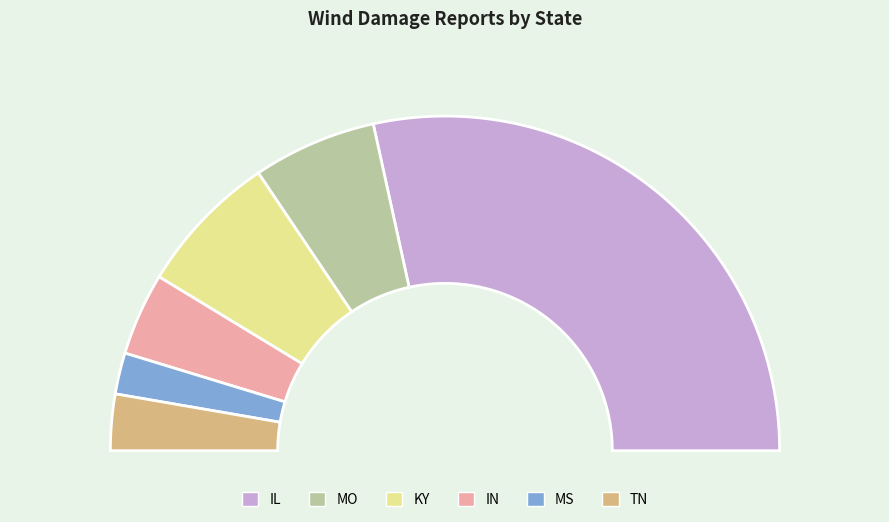

To the nearest percent, what percentage of the pie is KY?

14%